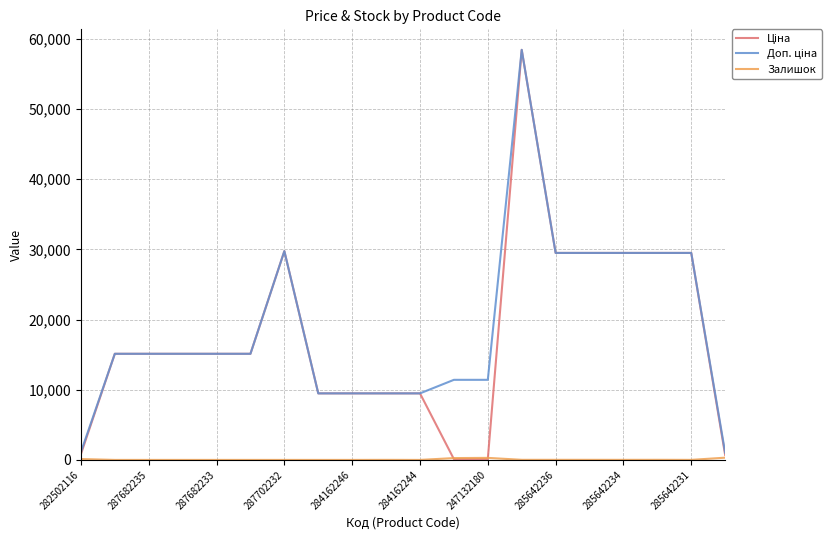

True or false: Доп. ціна and Залишок cross at least once.

False